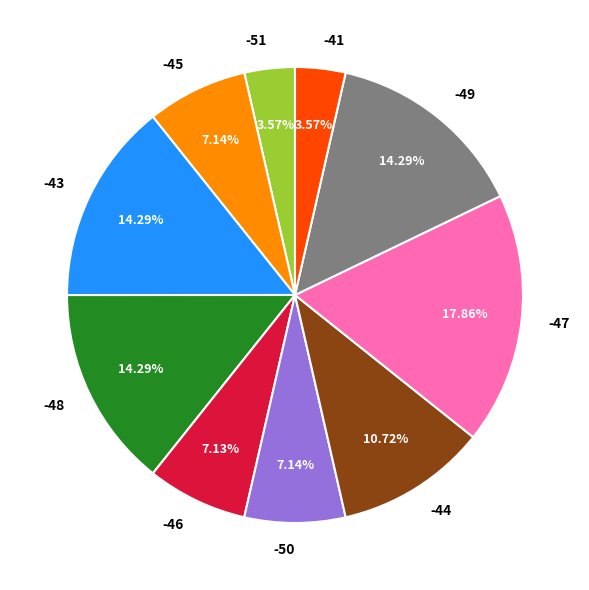

Which slice is the largest?

-47